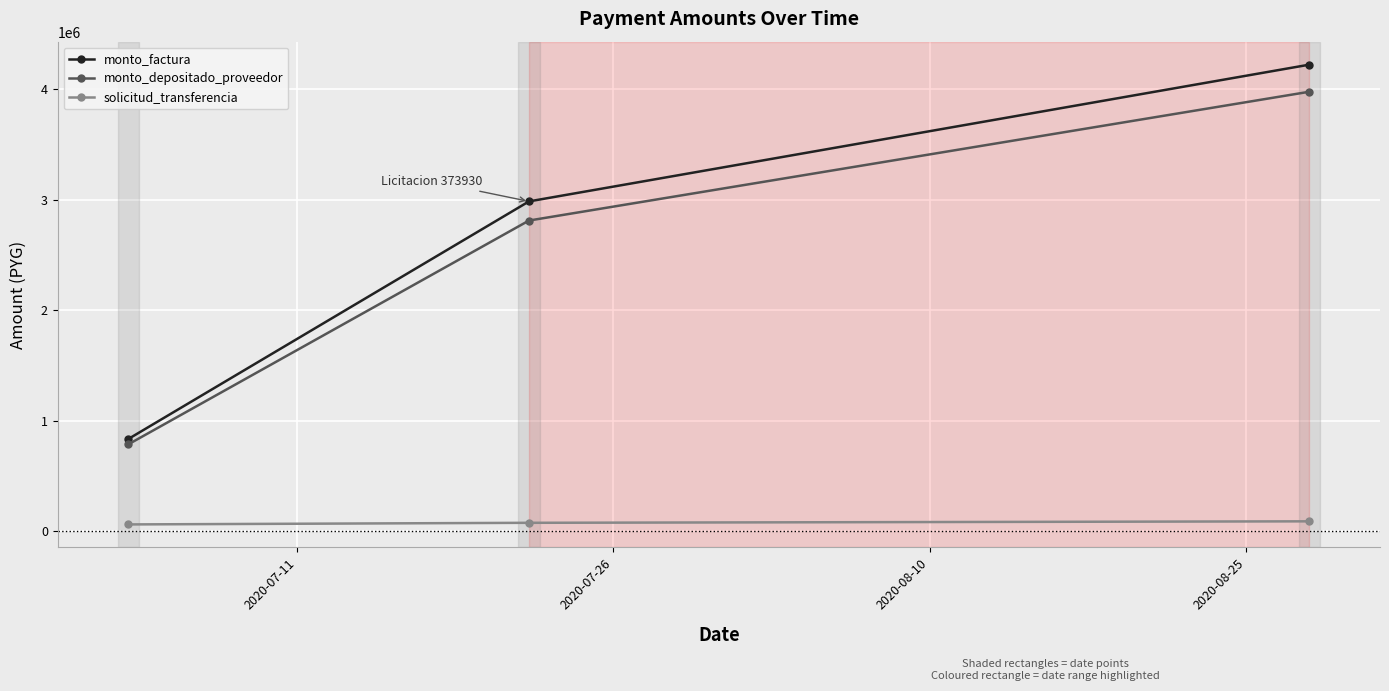

List the series in order of their peak value, lowest first.

solicitud_transferencia, monto_depositado_proveedor, monto_factura